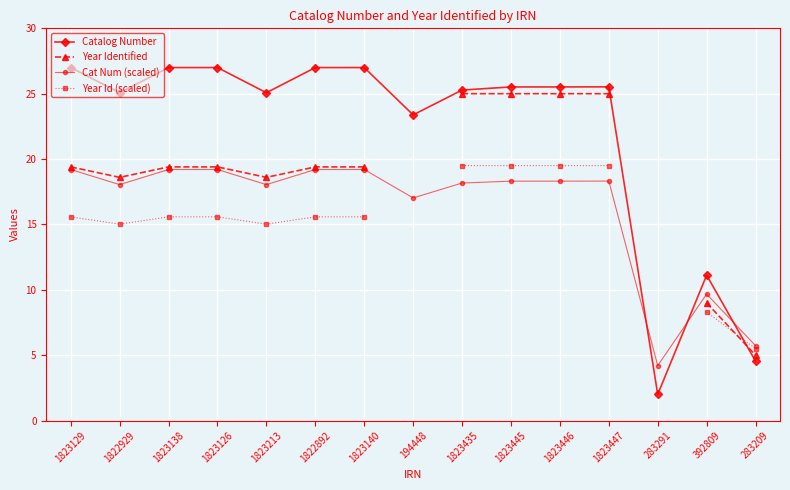

What is the label of the 9th point from the left?

1823435